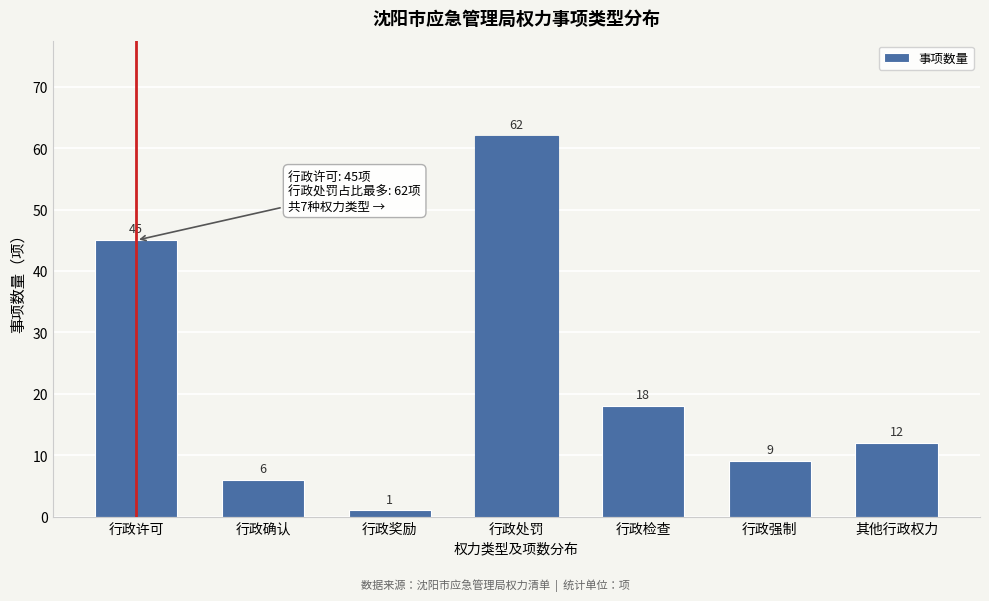

Reading left to right, list all the values displayed in this chart.

行政许可=45	行政确认=6	行政奖励=1	行政处罚=62	行政检查=18	行政强制=9	其他行政权力=12